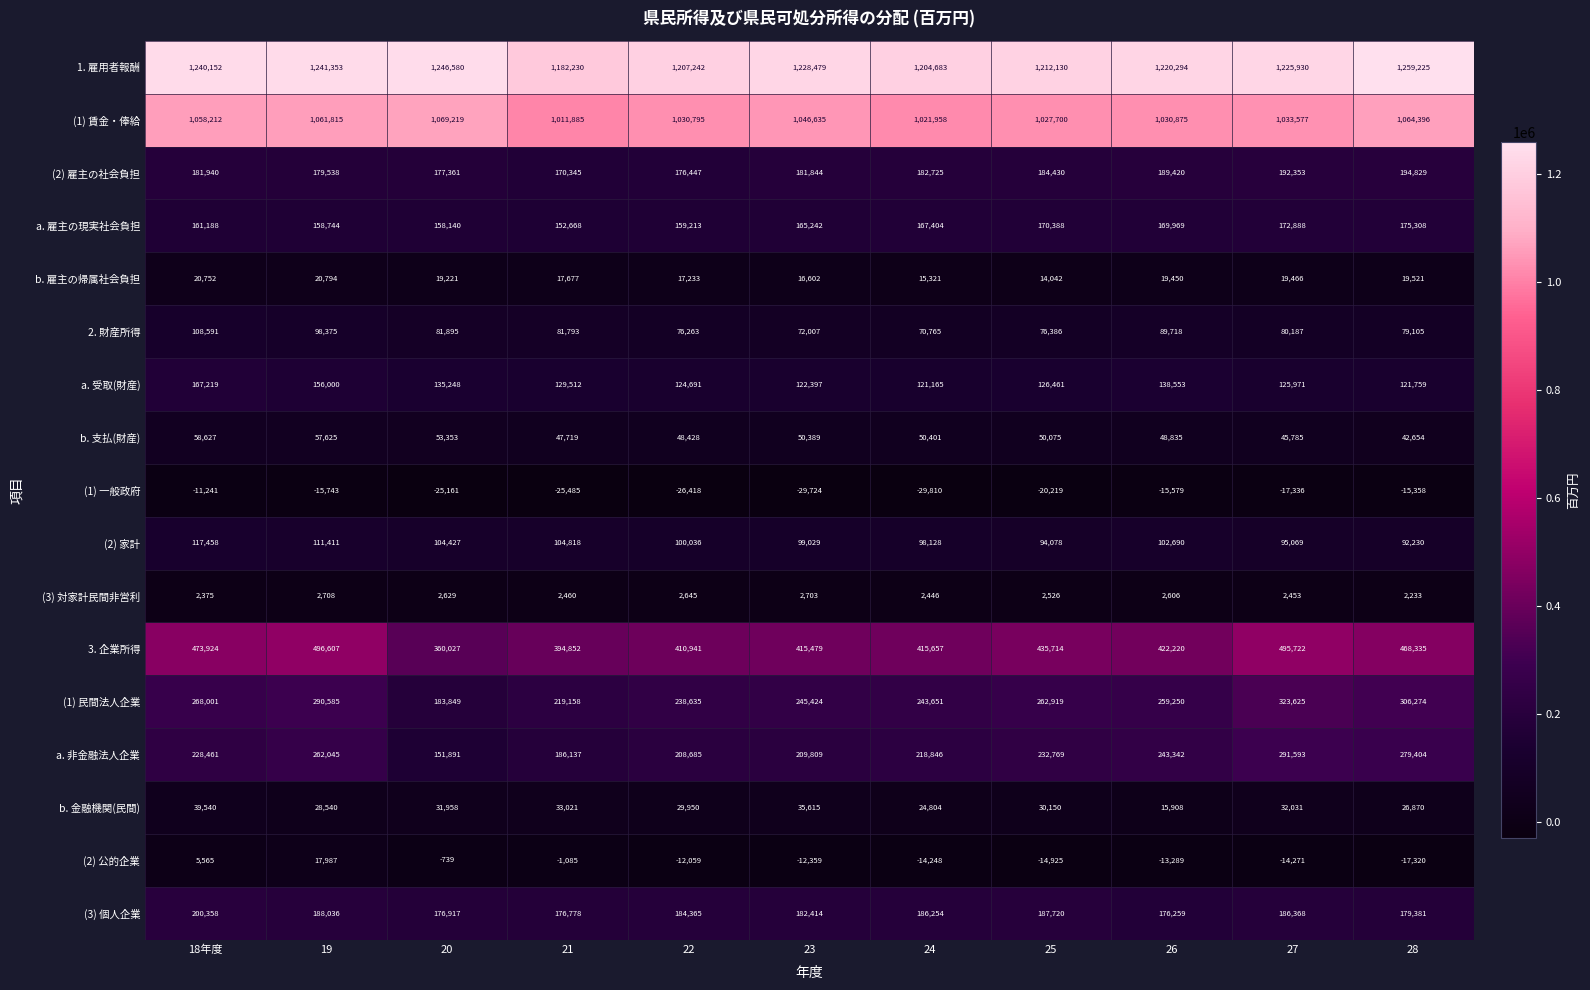

Which category has the highest value across all series?

28